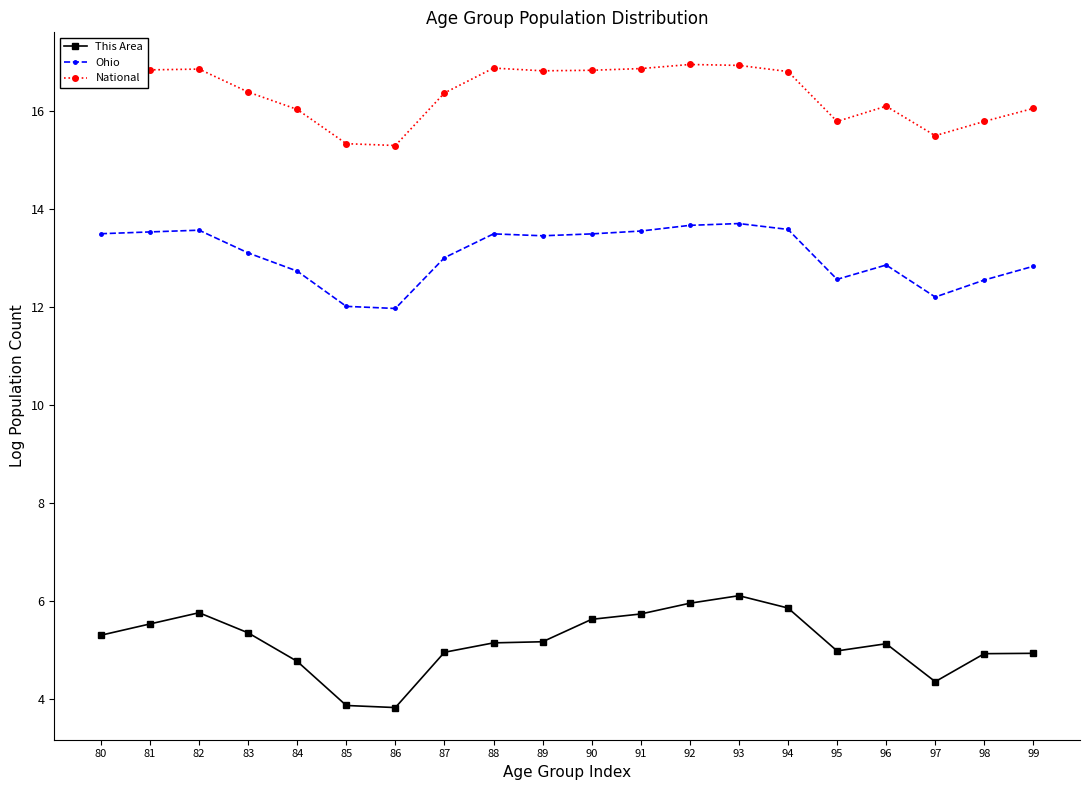

What is the total value across all series at 93?

36.7